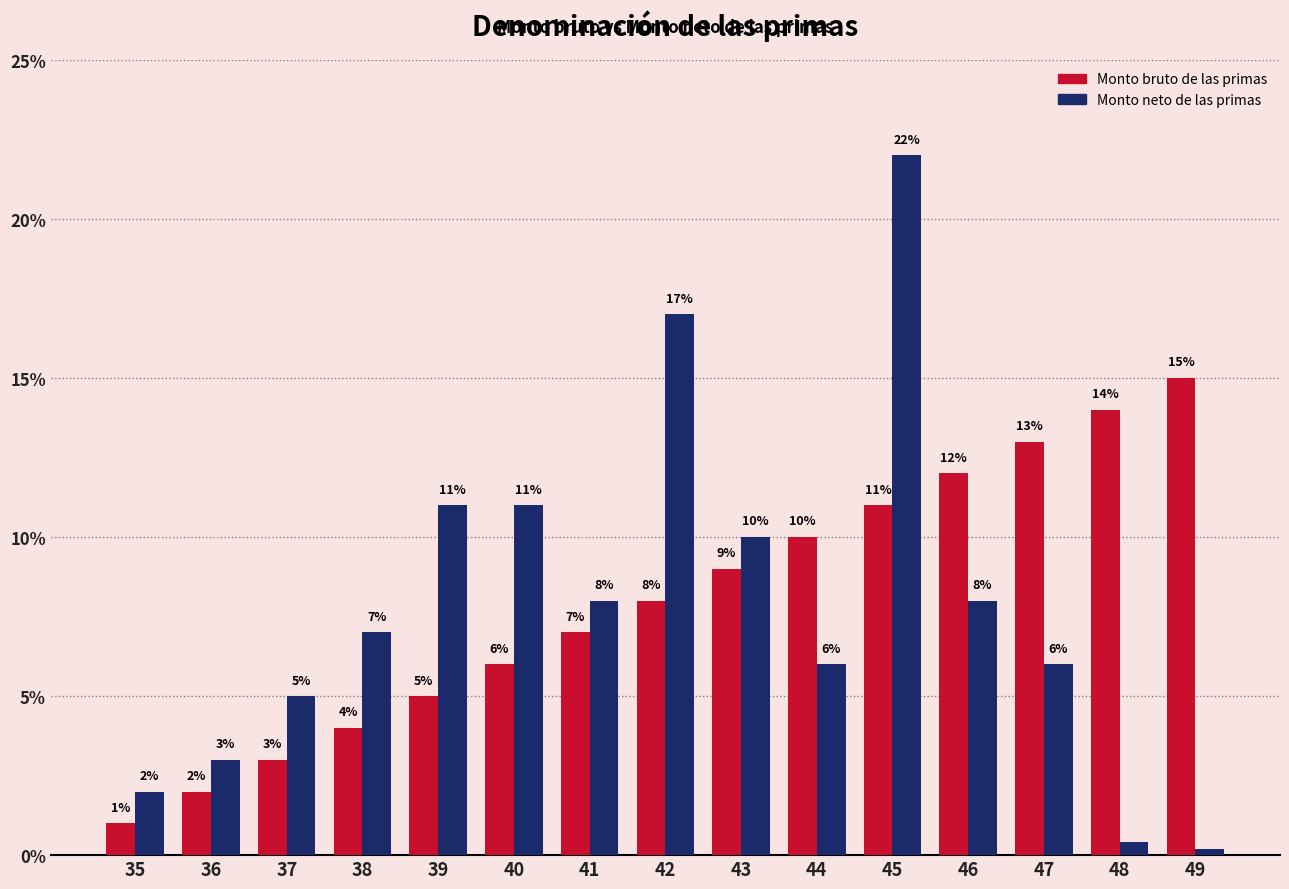

What is the value of the Monto bruto de las primas bar at the 1st from the left?

1.0